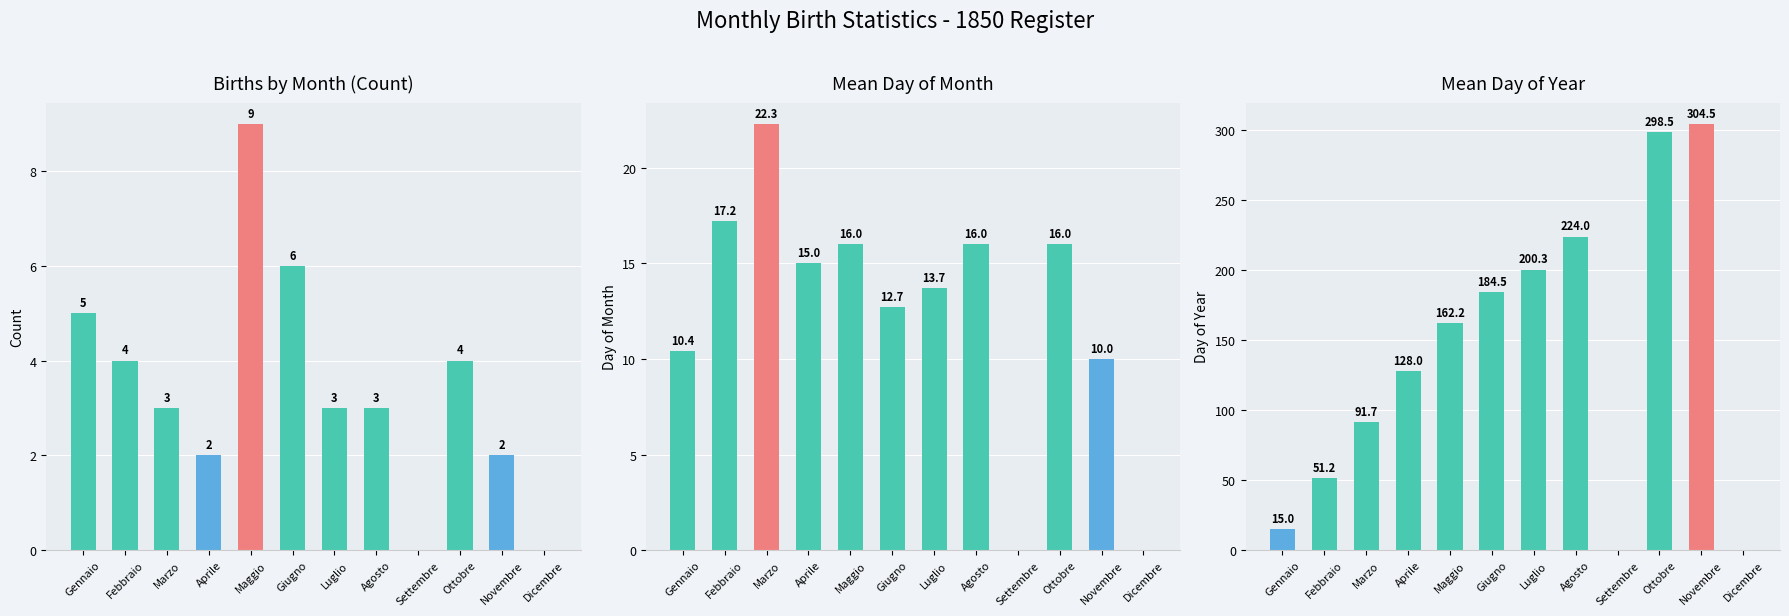

Reading right to left, transcribe all the data shown in this chart.

Births by Month (Count): 0.0	2.0	4.0	0.0	3.0	3.0	6.0	9.0	2.0	3.0	4.0	5.0
Mean Day of Month: 0.0	10.0	16.0	0.0	16.0	13.7	12.7	16.0	15.0	22.3	17.2	10.4
Mean Day of Year: 0.0	304.5	298.5	0.0	224.0	200.3	184.5	162.2	128.0	91.7	51.2	15.0